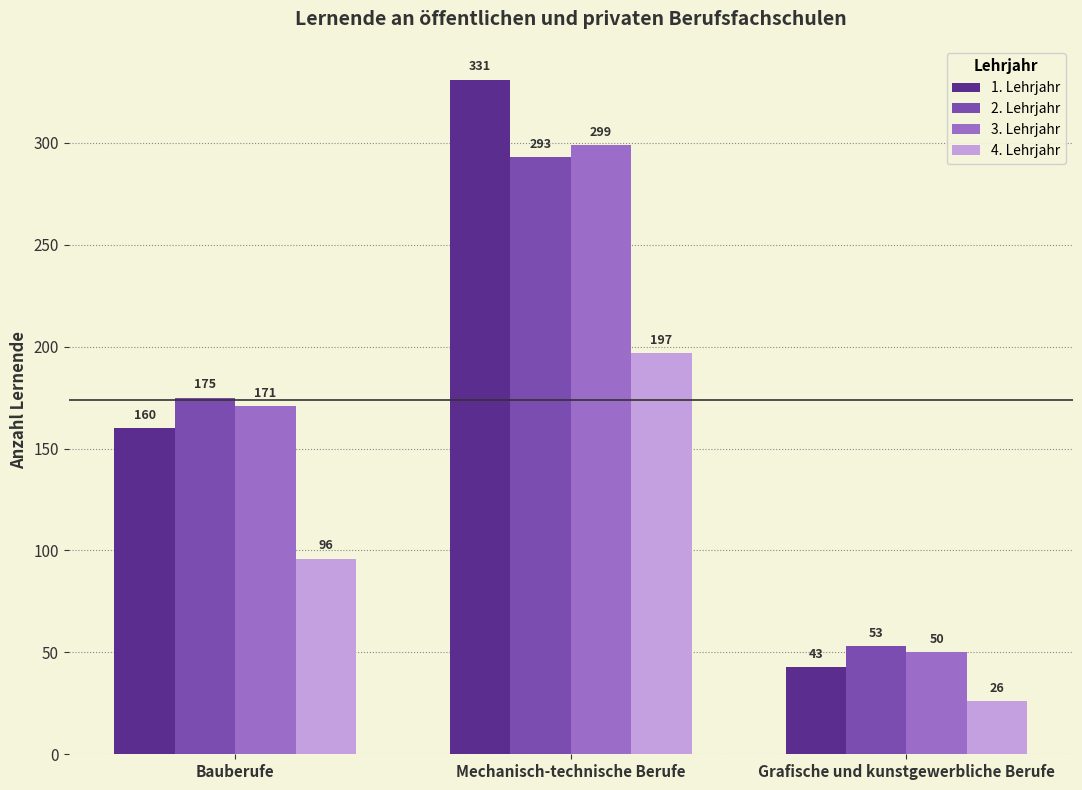

What is the label of the 3rd bar from the left?

Grafische und kunstgewerbliche Berufe